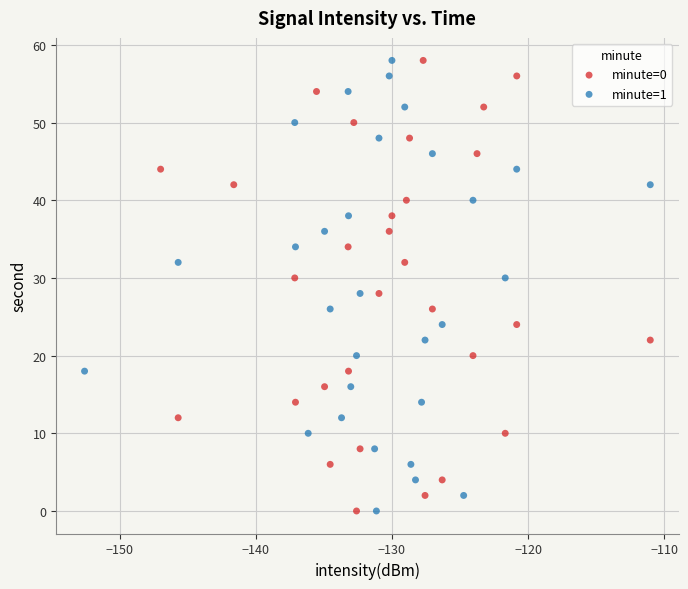

What are all the series names shown in the legend?

minute=0, minute=1